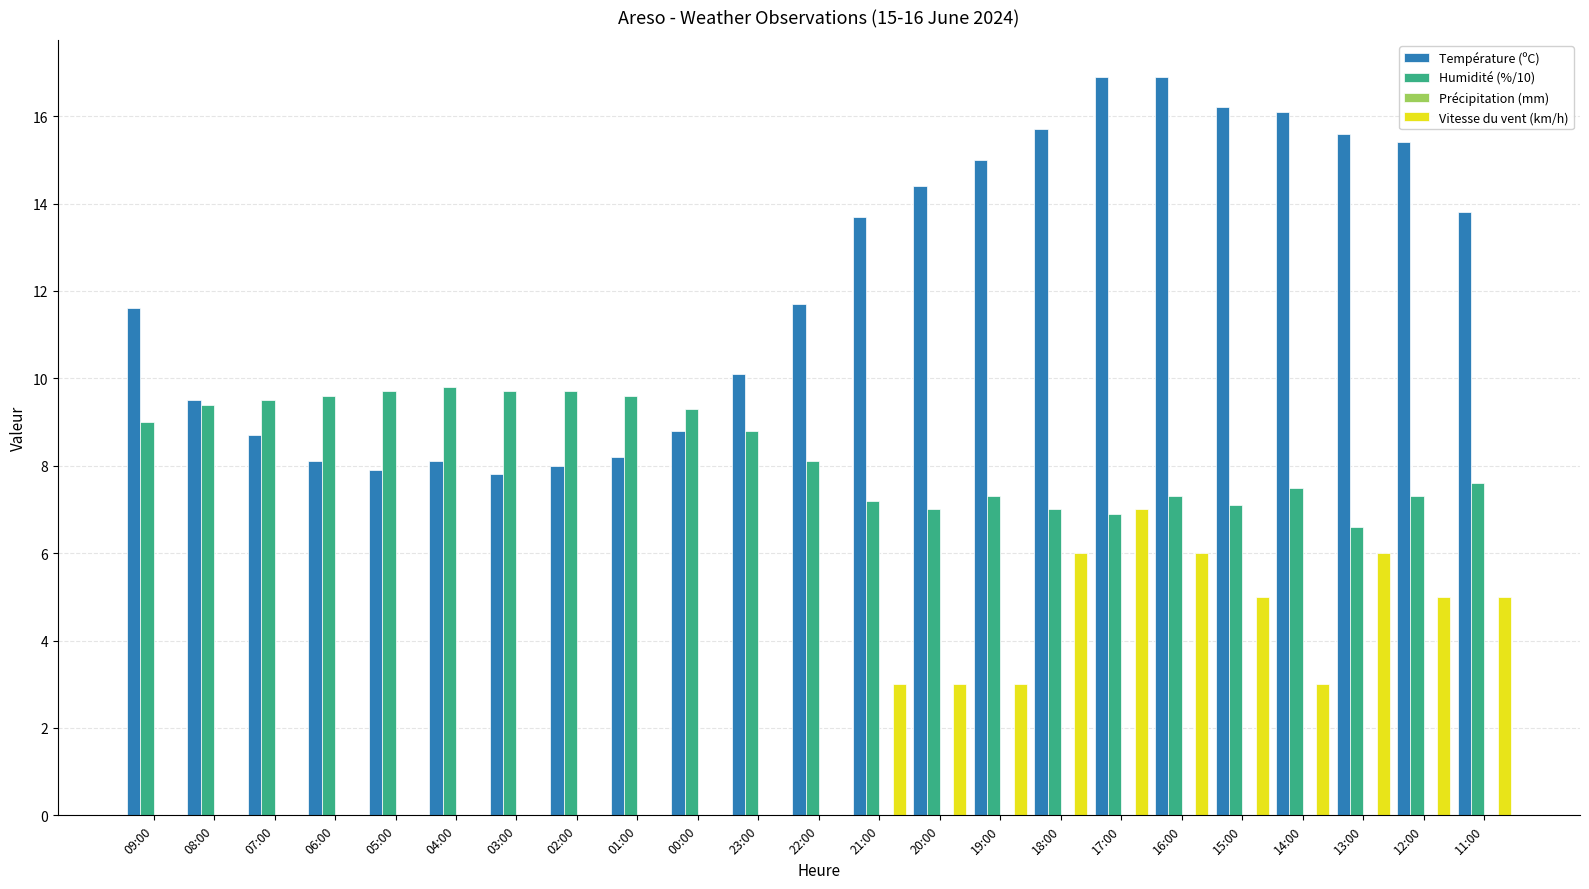

Which series changed the most between 15:00 and 11:00?

Température (ºC)